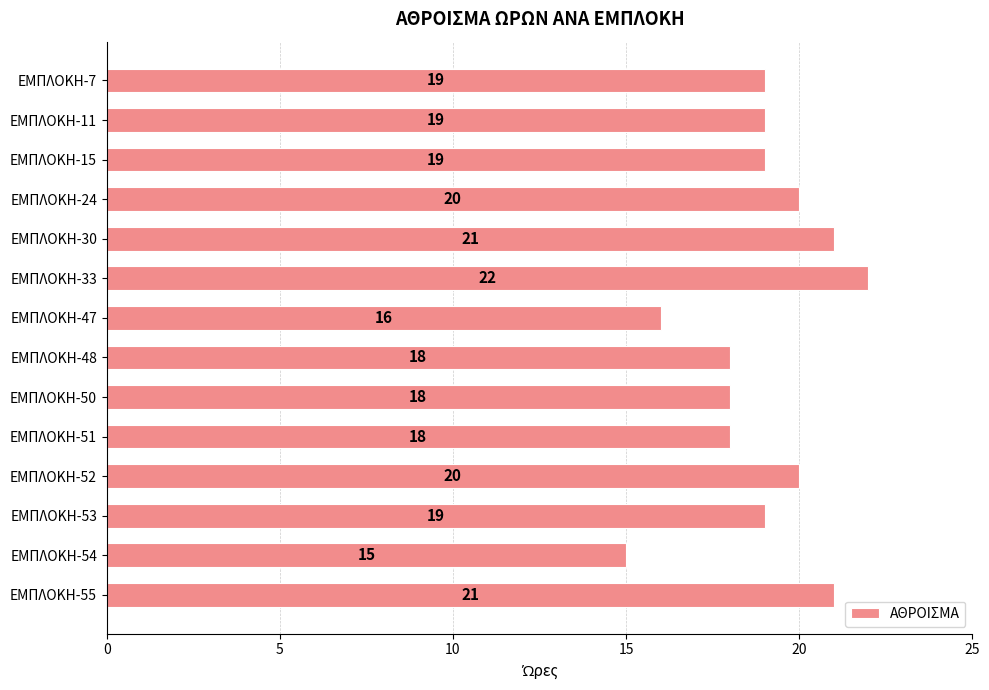

Reading top to bottom, transcribe all the data shown in this chart.

ΕΜΠΛΟΚΗ-7=19	ΕΜΠΛΟΚΗ-11=19	ΕΜΠΛΟΚΗ-15=19	ΕΜΠΛΟΚΗ-24=20	ΕΜΠΛΟΚΗ-30=21	ΕΜΠΛΟΚΗ-33=22	ΕΜΠΛΟΚΗ-47=16	ΕΜΠΛΟΚΗ-48=18	ΕΜΠΛΟΚΗ-50=18	ΕΜΠΛΟΚΗ-51=18	ΕΜΠΛΟΚΗ-52=20	ΕΜΠΛΟΚΗ-53=19	ΕΜΠΛΟΚΗ-54=15	ΕΜΠΛΟΚΗ-55=21